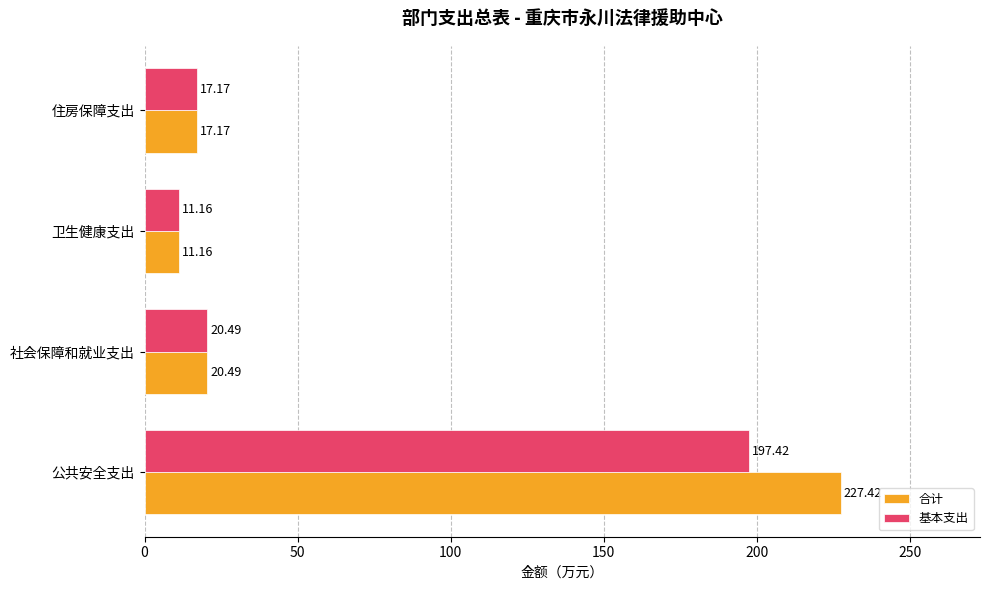

List the labels in order of 基本支出 value, smallest first.

卫生健康支出, 住房保障支出, 社会保障和就业支出, 公共安全支出